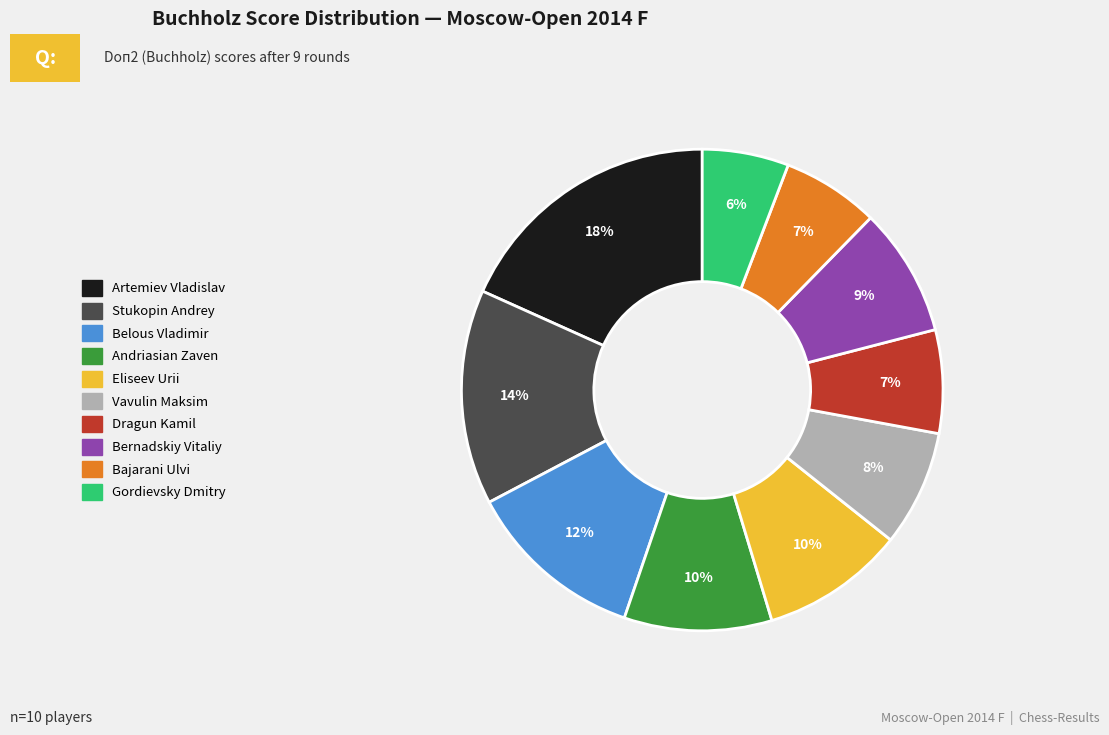

Which slice is the largest?

Artemiev Vladislav